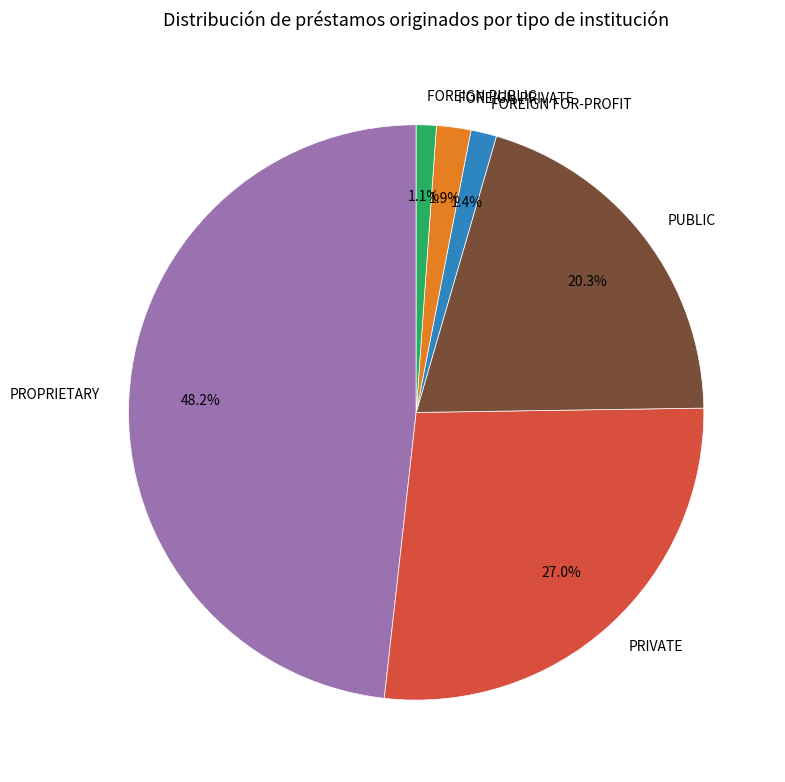

What percentage is NOT represented by FOREIGN PRIVATE?

98.1%